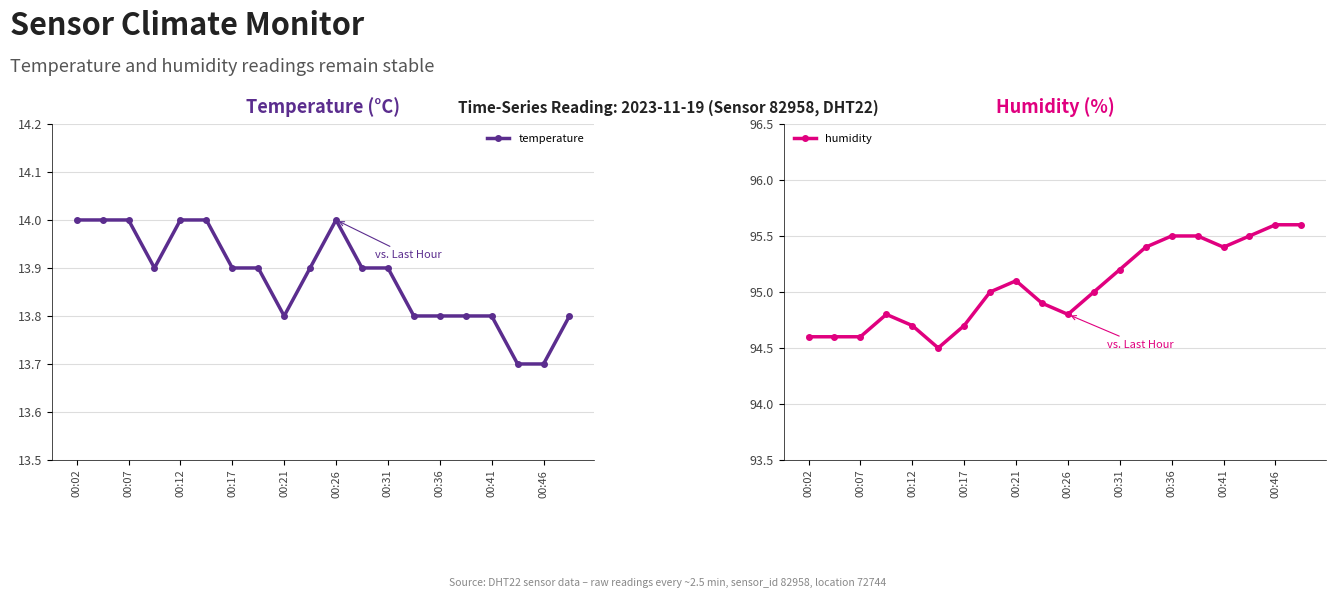

True or false: temperature has more than 0 interior local peaks.

True